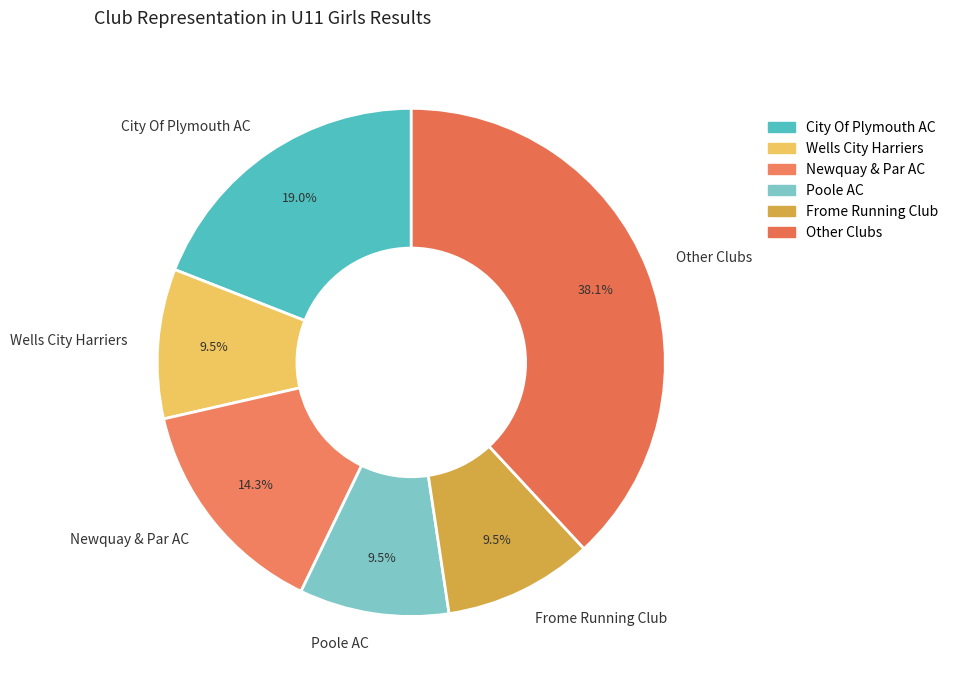

Which category has the biggest portion of the pie?

Other Clubs